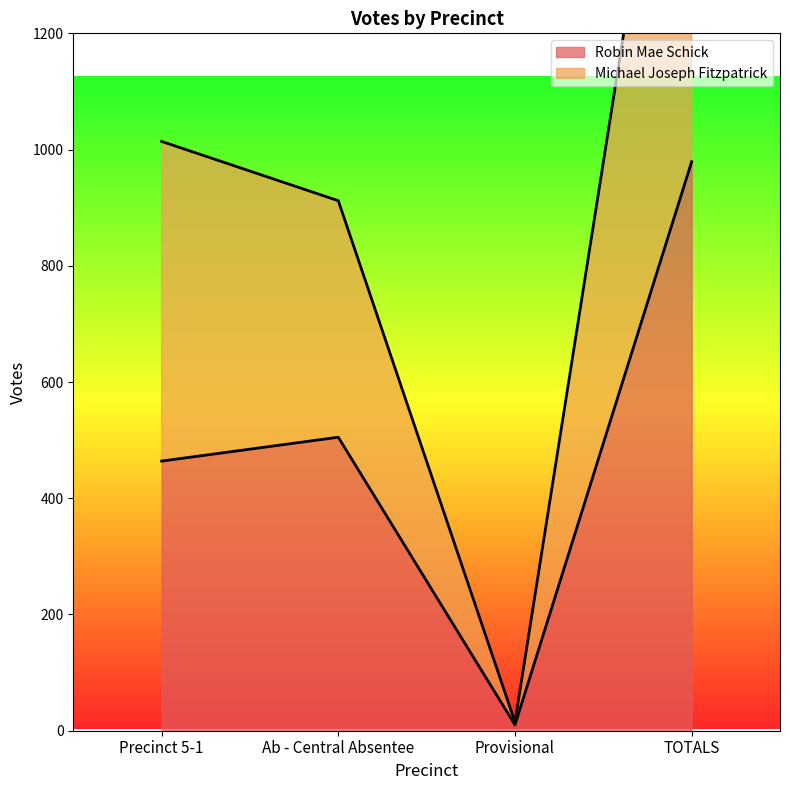

True or false: Robin Mae Schick has a value of 505 at Ab - Central Absentee.

True